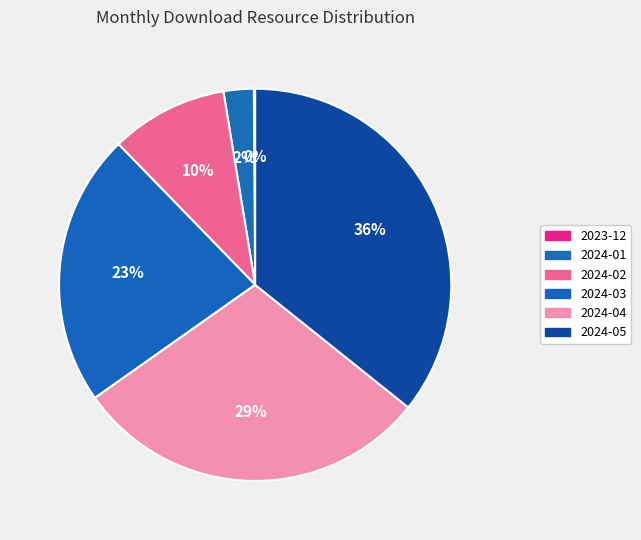

The 2024-04 slice represents 29% of the pie. True or false?

True